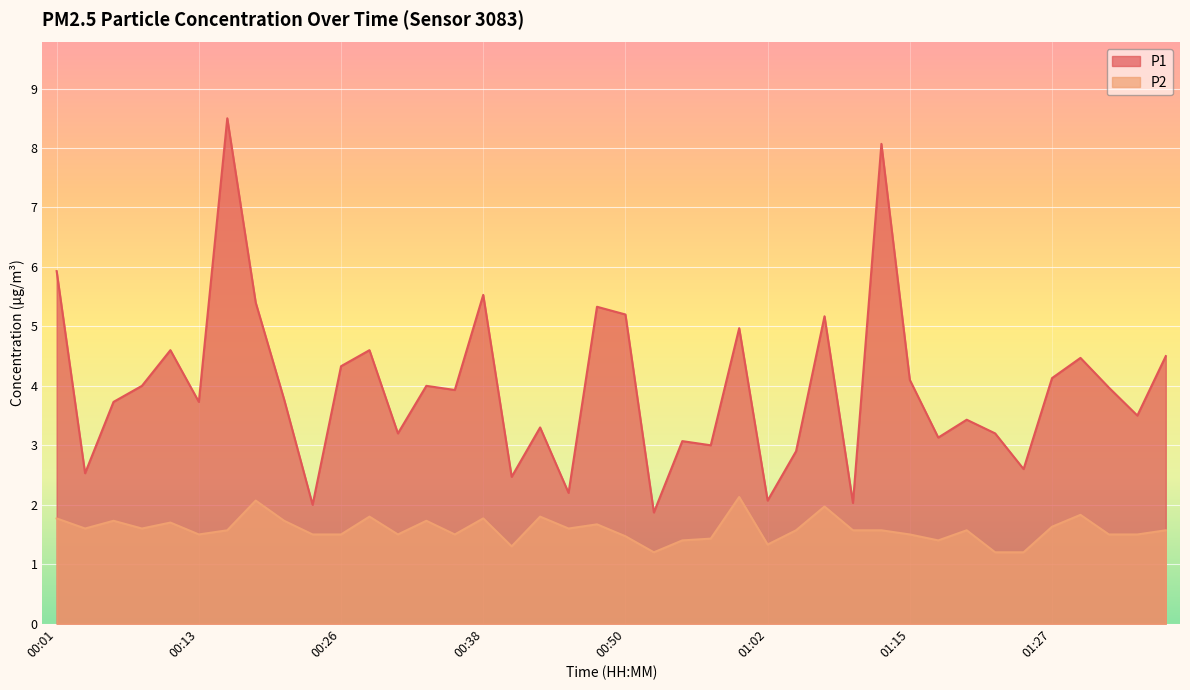

The P1 series shows 3.1 at 01:17. True or false?

True